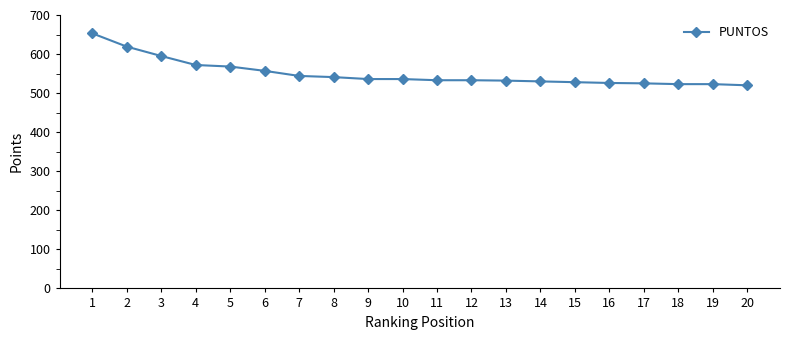

What is the value of the 20th point from the left?

520